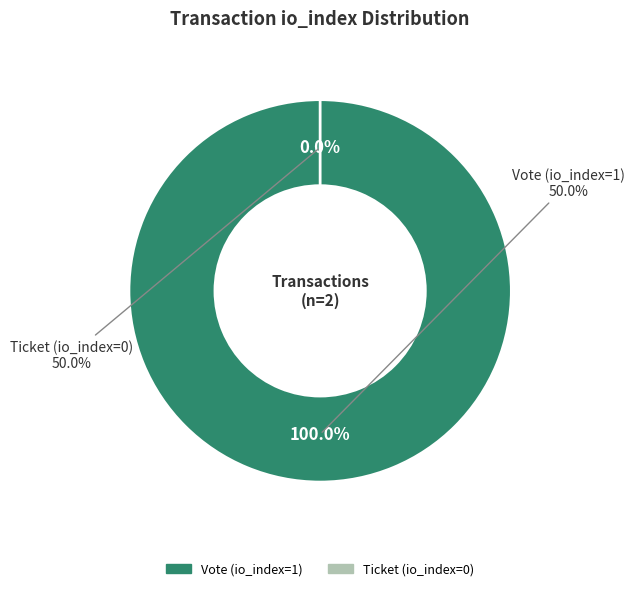

Which slice is the largest?

Vote (io_index=1)